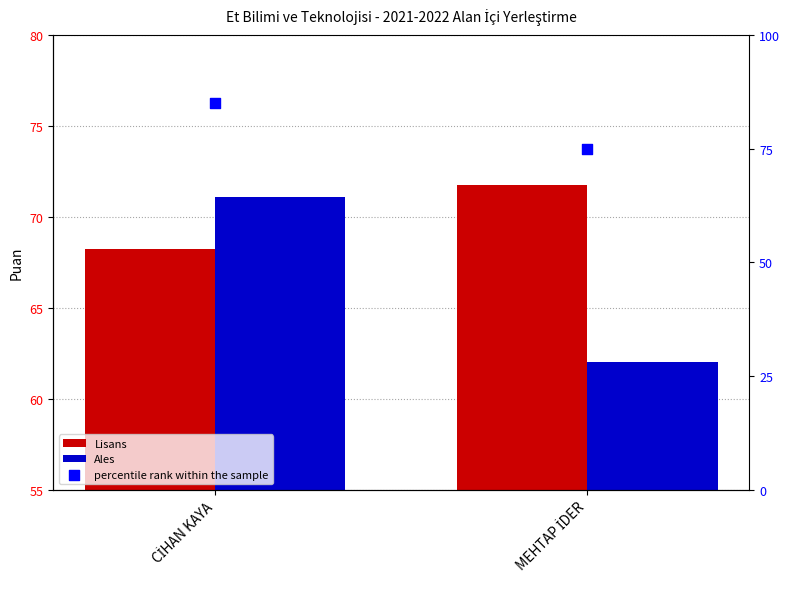

Which series has the largest Y range (max minus min)?

percentile rank within the sample